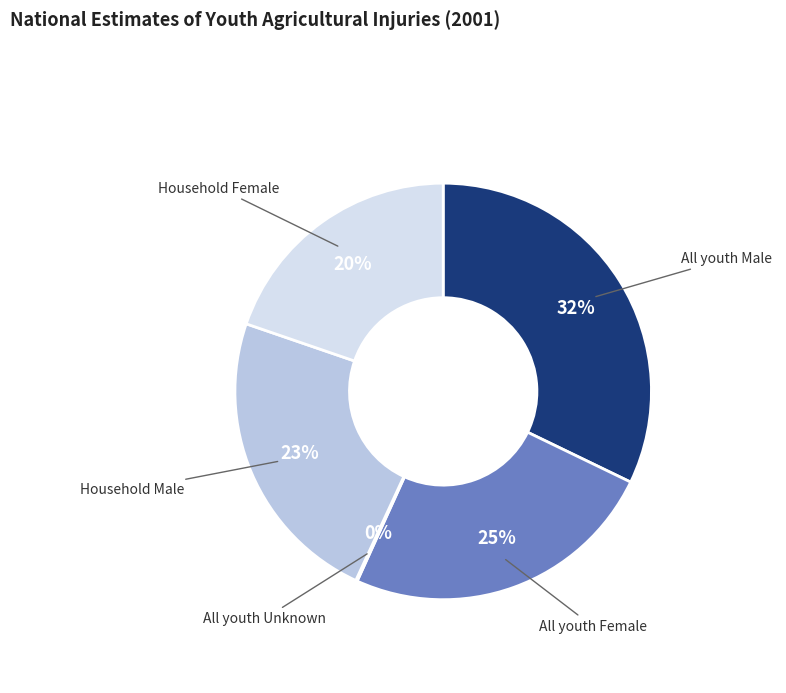

Is there any slice that represents more than half of the pie?

No